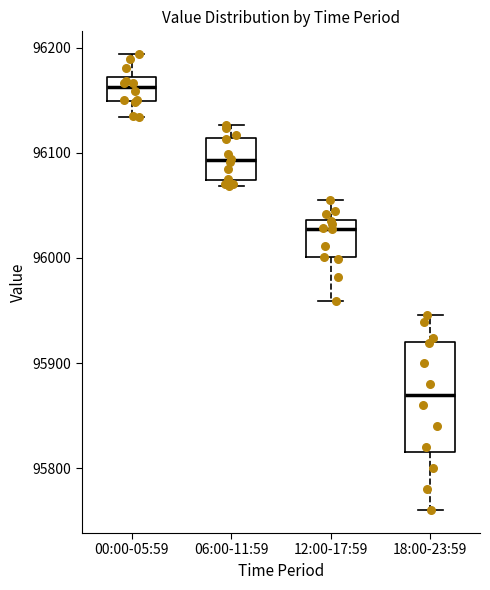

Where does the lower whisker of the box for 00:00-05:59 end on the y-axis? The values are not printed on the chart, so give them approximately, as read against the axis.

96130